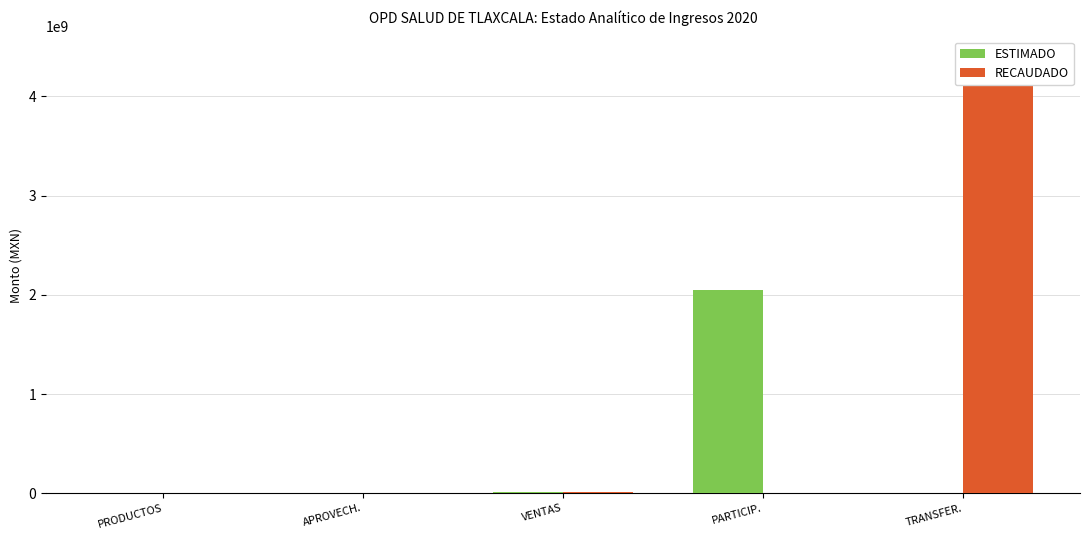

Count the number of data series in this chart.

2